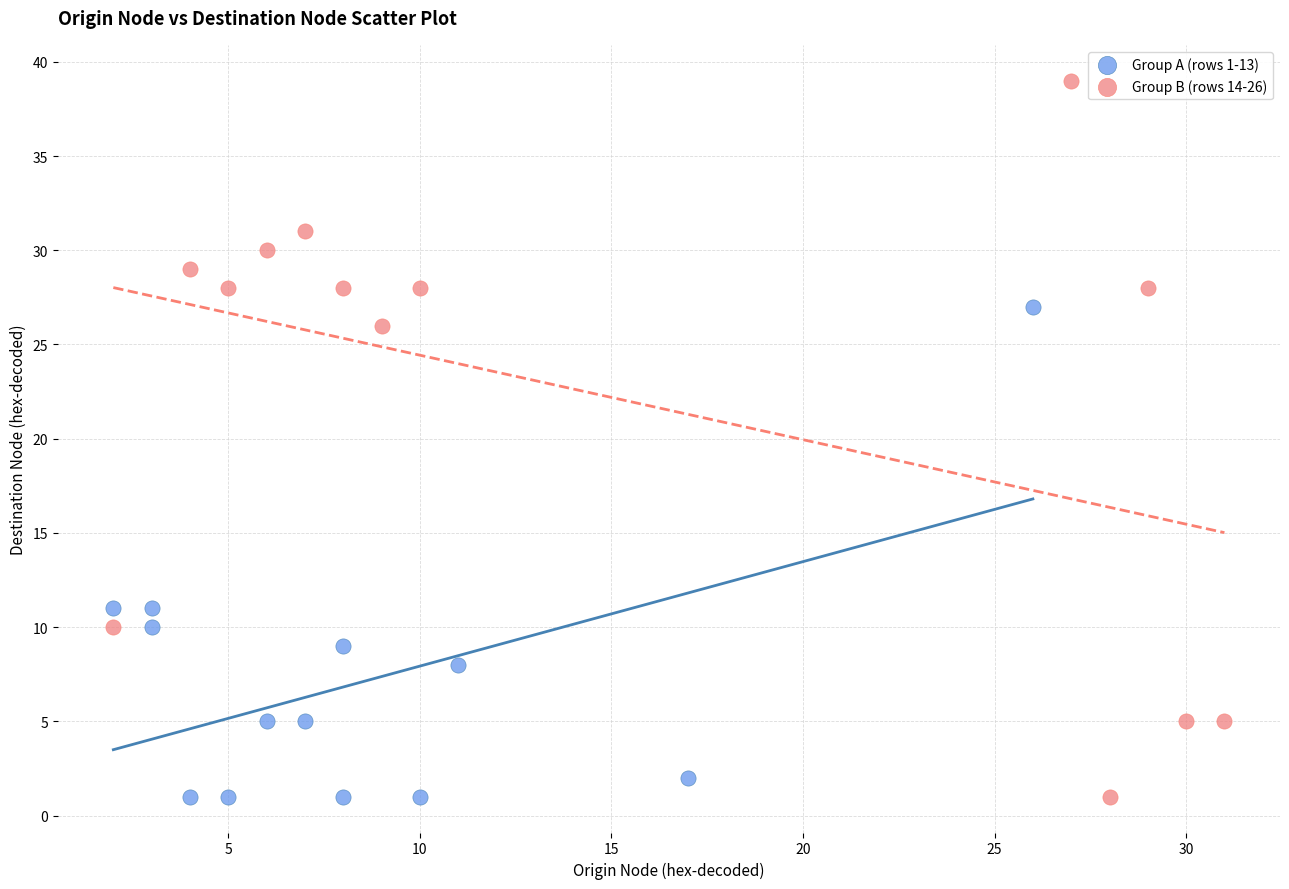

Which series reaches the maximum Y coordinate?

Group B (rows 14-26)